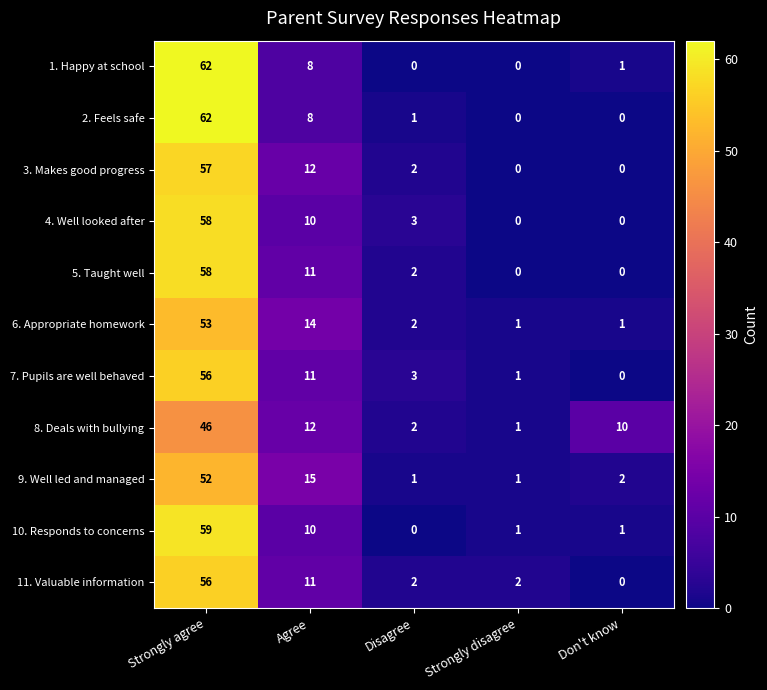

What is the total value across all series at Strongly agree?

619